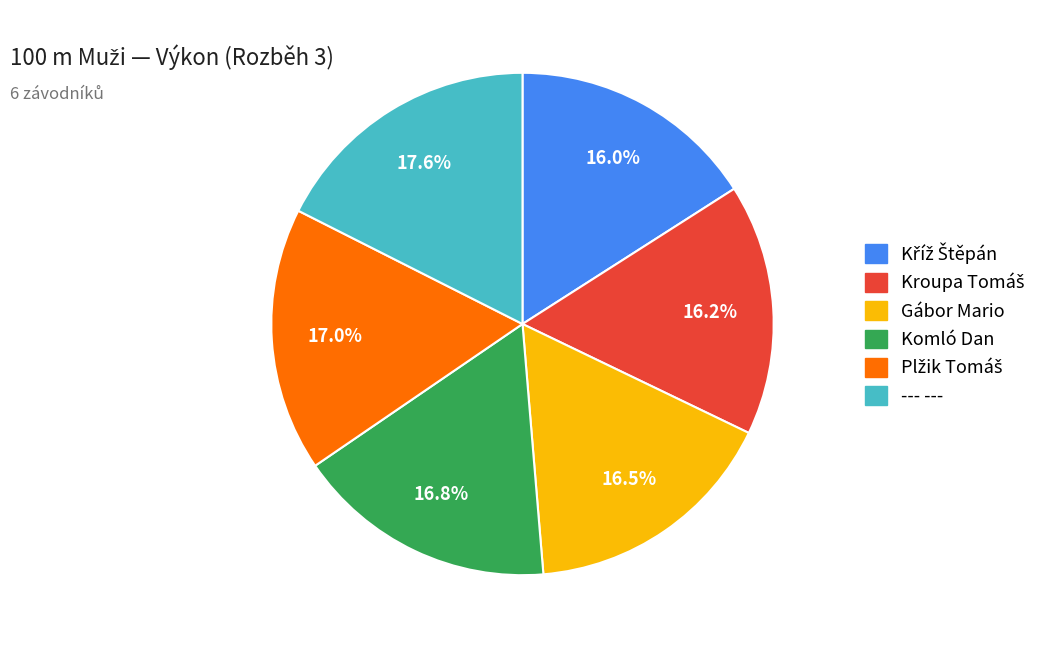

Which slice is the largest?

--- ---